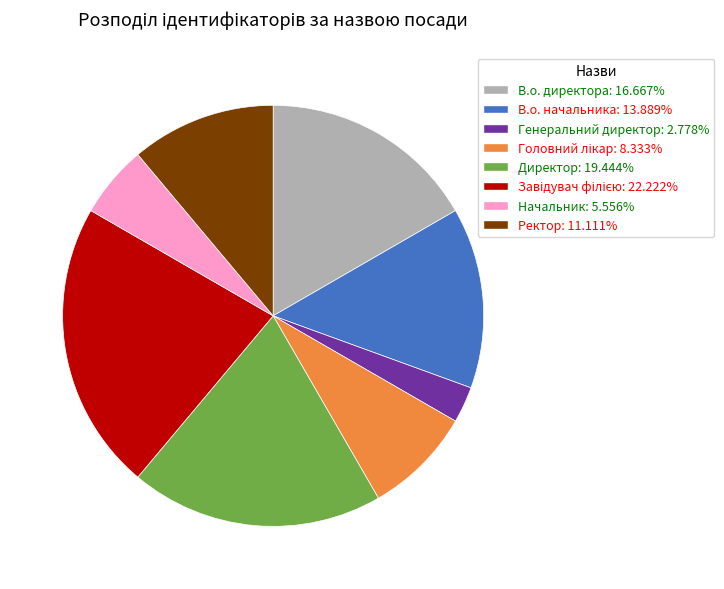

What is the ratio of the value at В.о. начальника: 13.889% to the value at Генеральний директор: 2.778%?

5.0